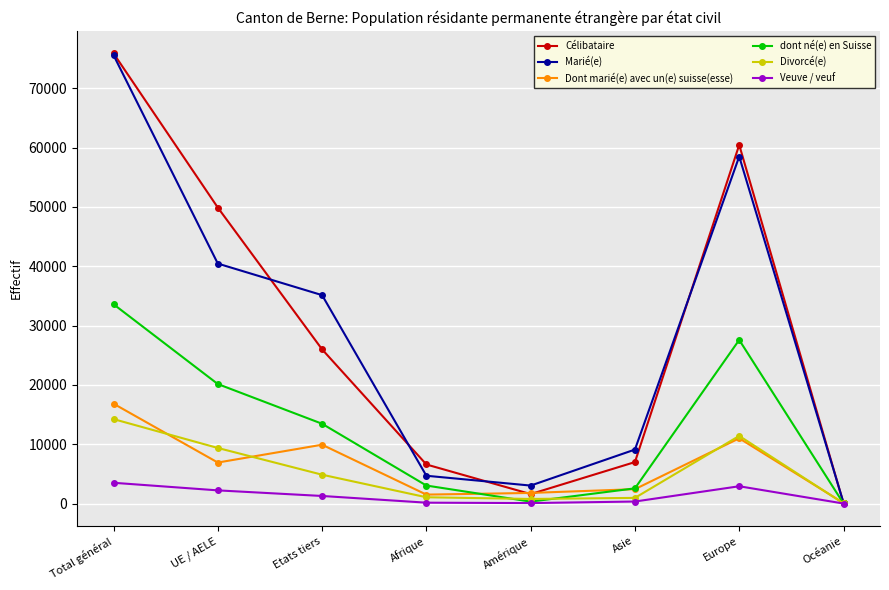

Which label corresponds to the largest value in the chart?

Total général